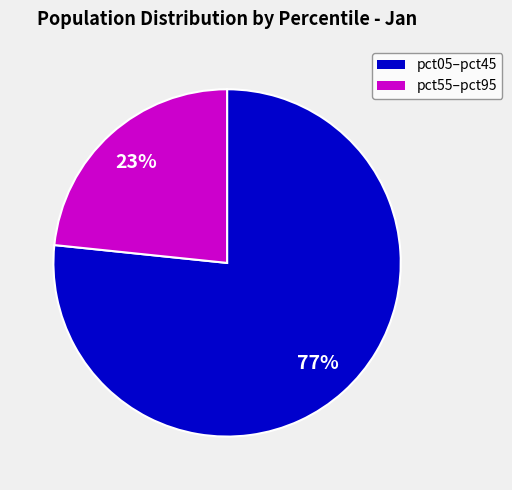

Does any single category account for the majority?

Yes